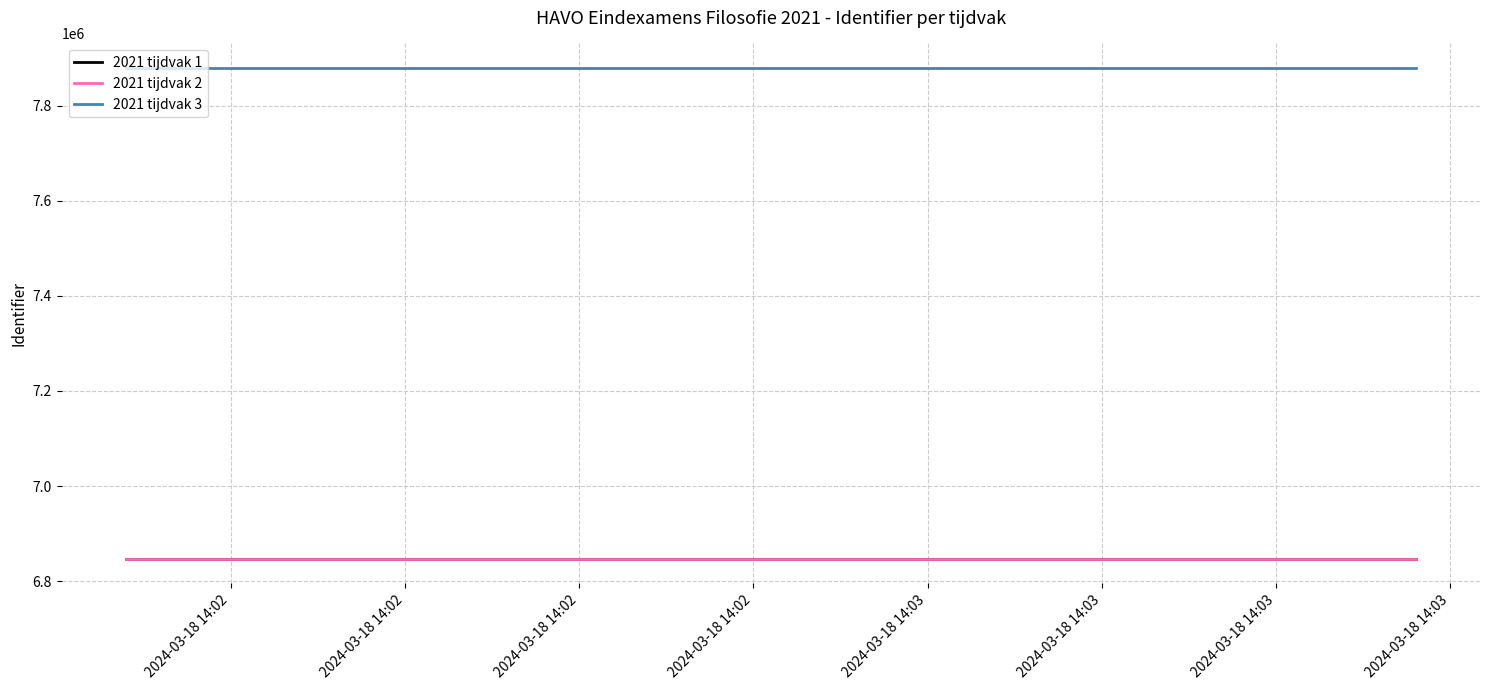

What is the lowest value of the 2021 tijdvak 3 series?

7878930